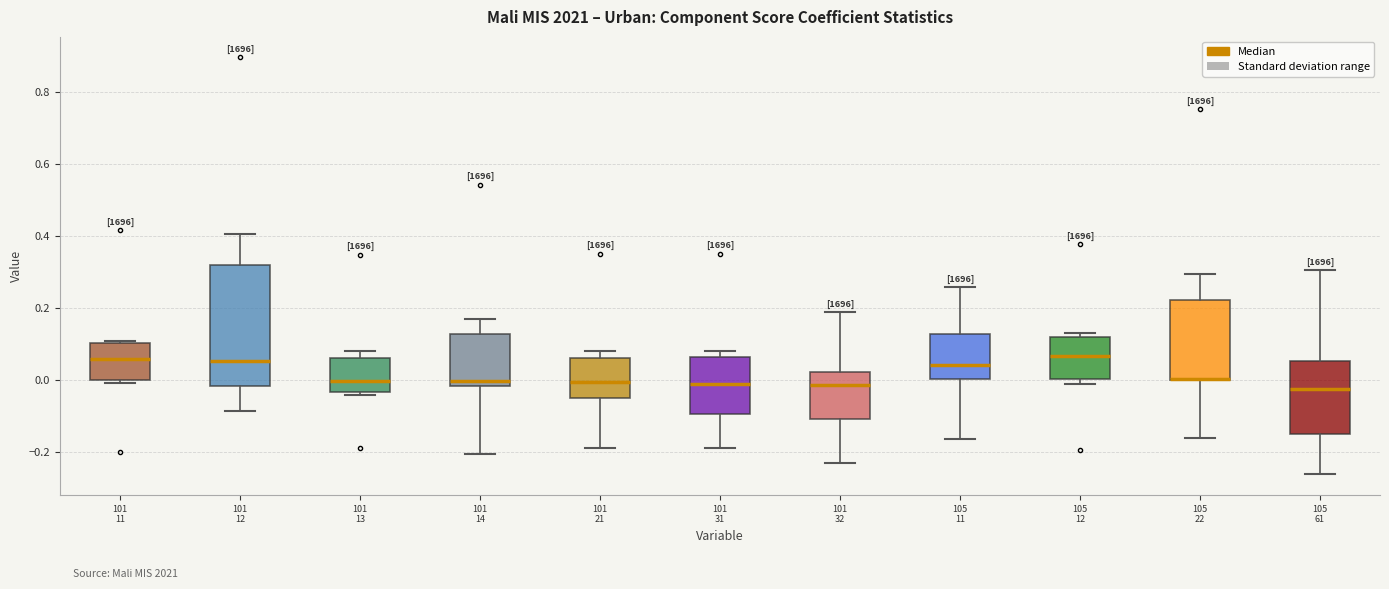

Which box is the tallest, from its lower edge to its upper edge?

101 12